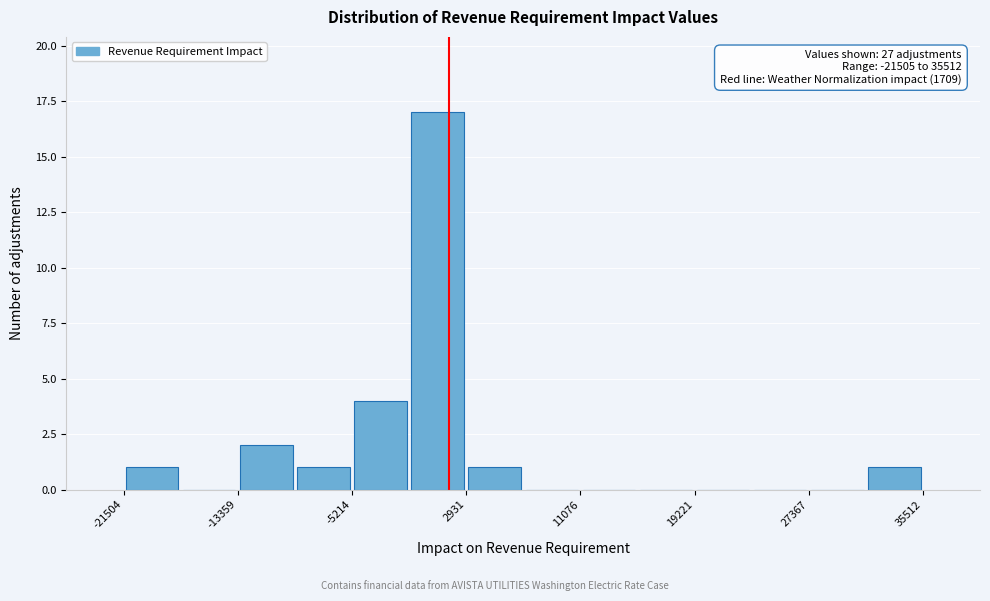

Over which range of the x-axis is the bar tallest?

-1000 to 3000